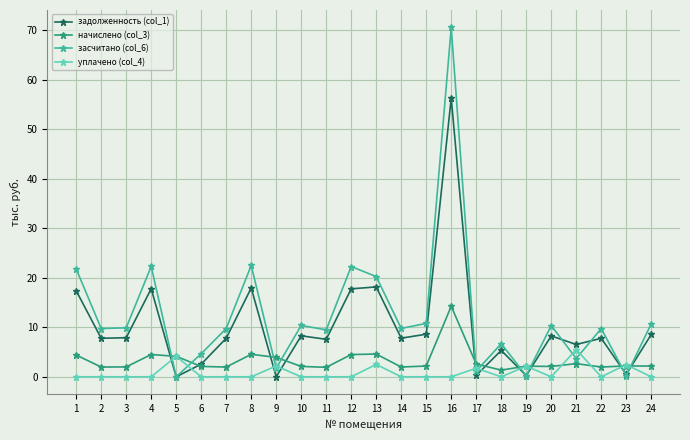

True or false: засчитано (col_6) has more than 0 points higher than both neighbors.

True